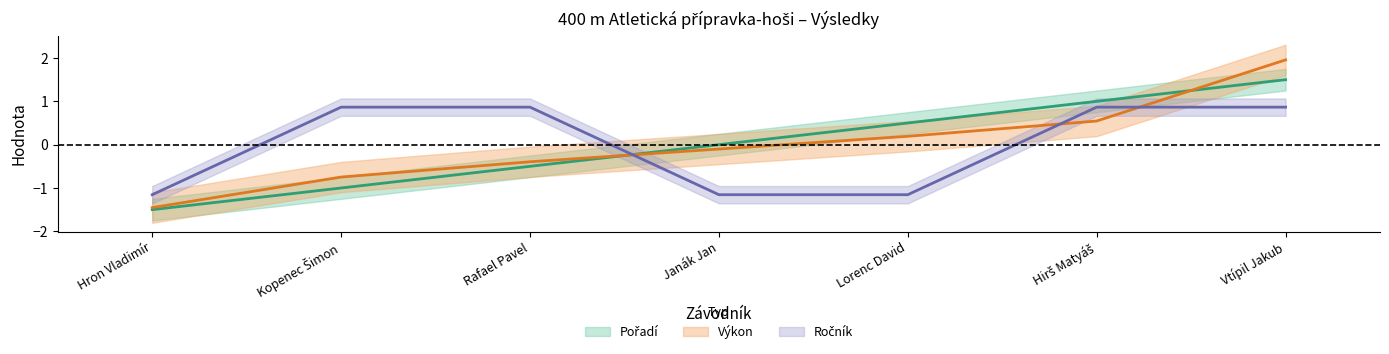

Which has a higher value, Janák Jan or Lorenc David?

Lorenc David